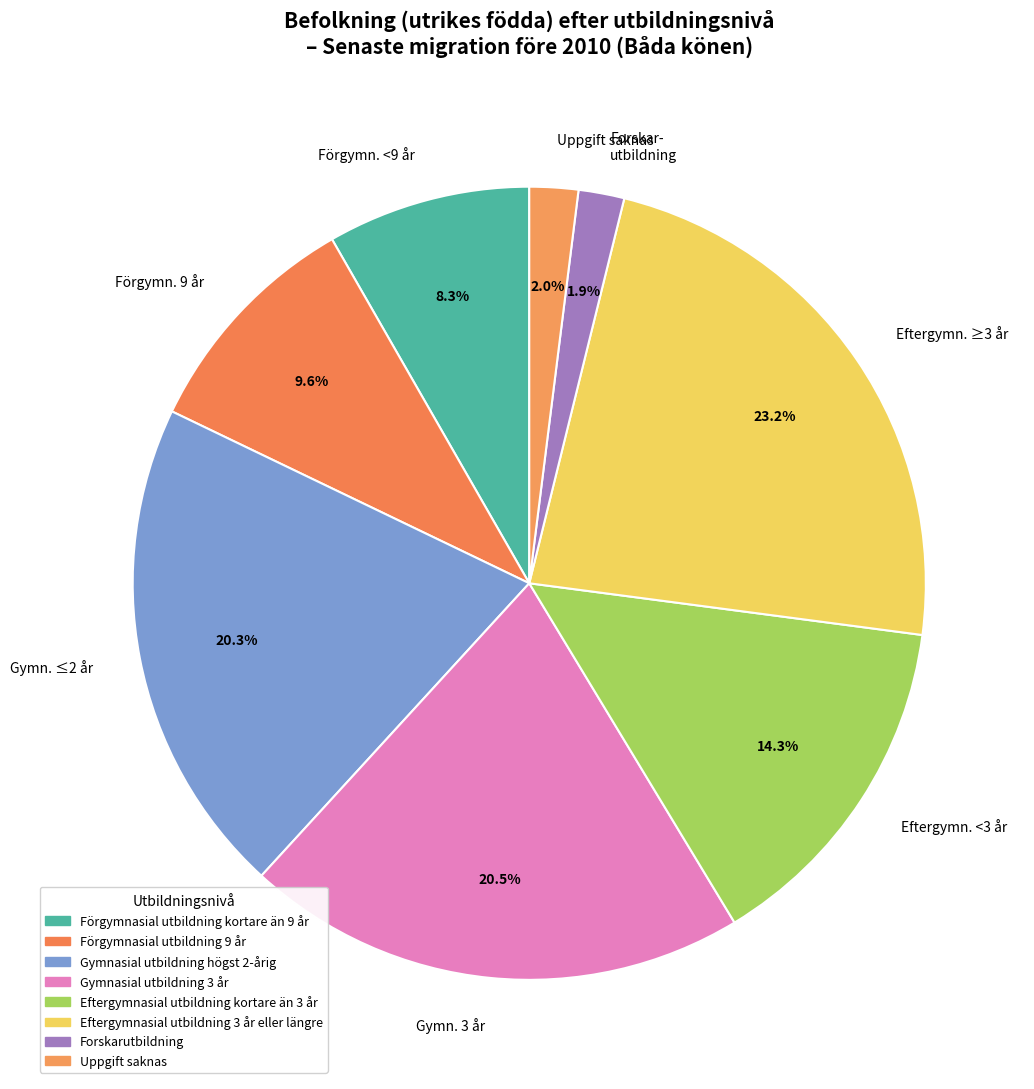

Which slice is the largest?

Eftergymn. ≥3 år